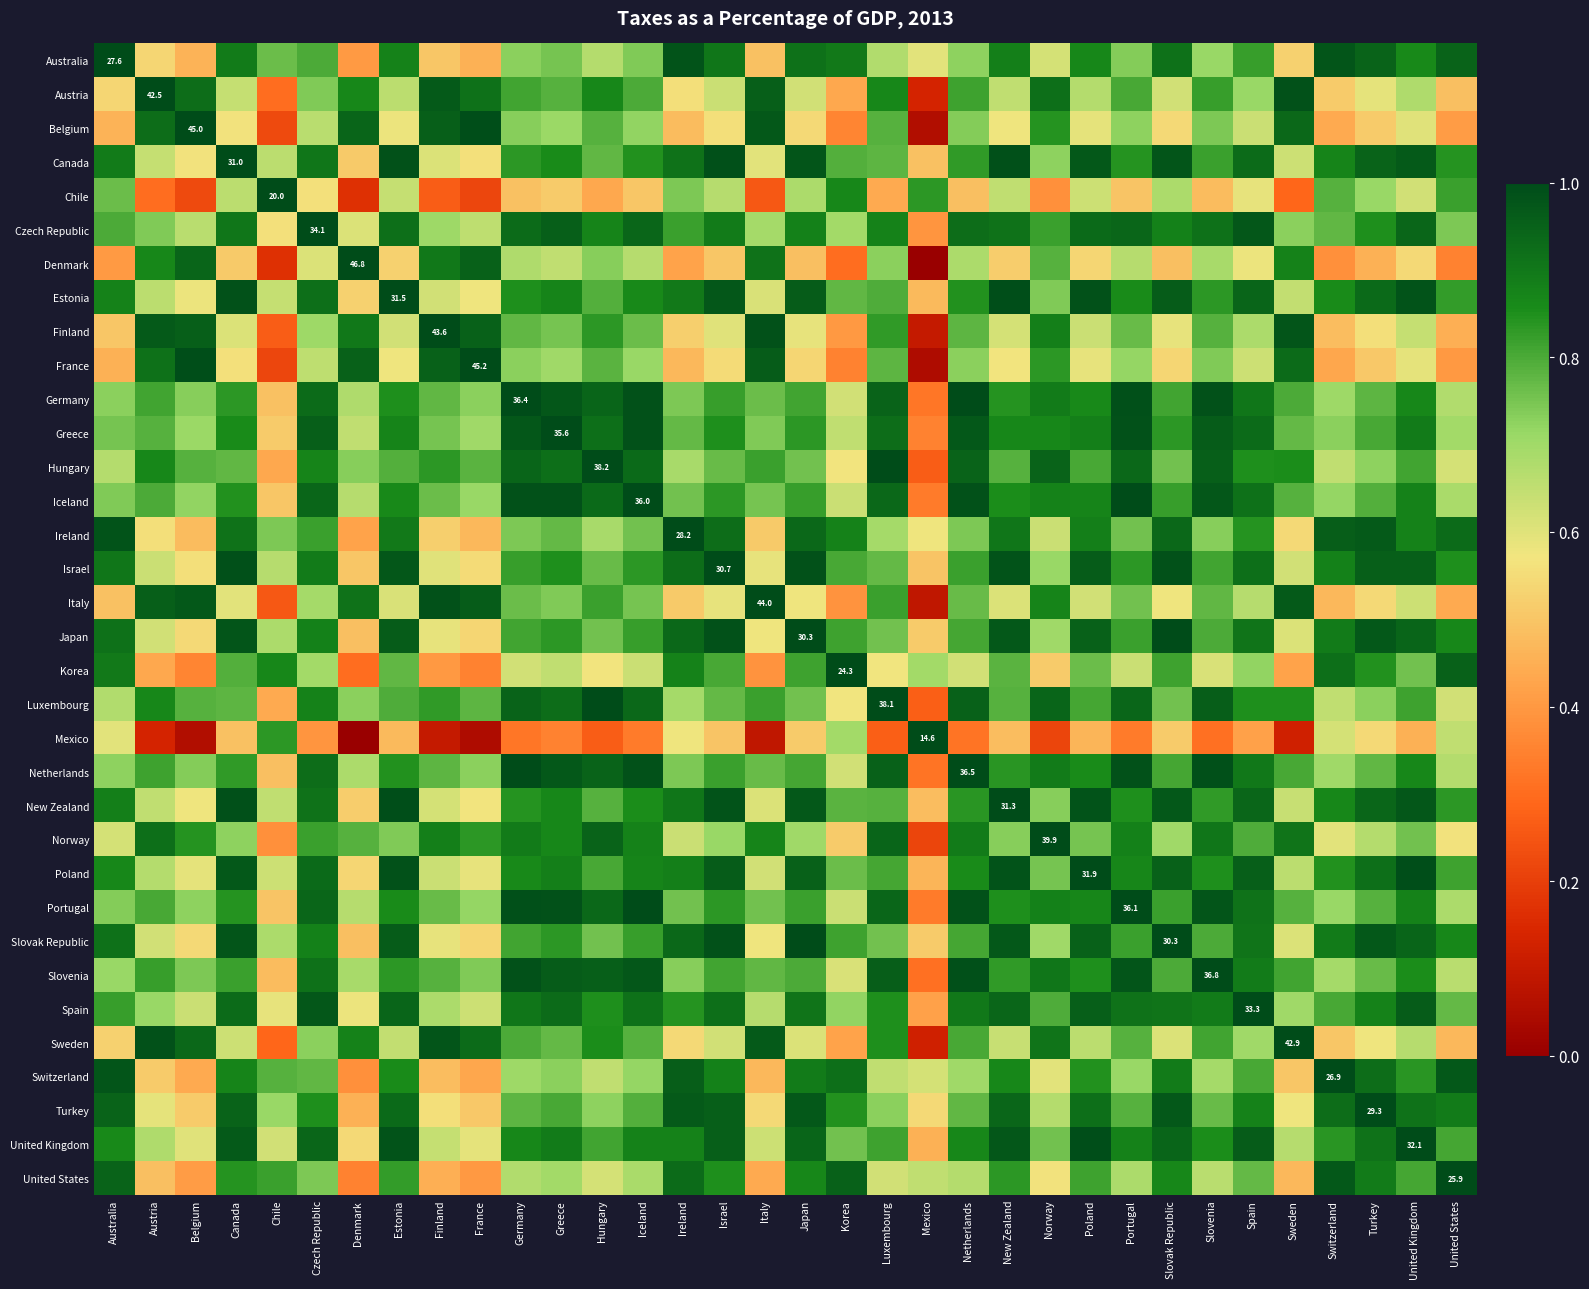

List the labels in order of Belgium value, smallest first.

Mexico, Chile, Korea, United States, Switzerland, Australia, Ireland, Turkey, Japan, Slovak Republic, Israel, Canada, New Zealand, Estonia, Poland, United Kingdom, Spain, Czech Republic, Greece, Iceland, Portugal, Germany, Netherlands, Slovenia, Luxembourg, Hungary, Norway, Austria, Sweden, Denmark, Finland, Italy, France, Belgium